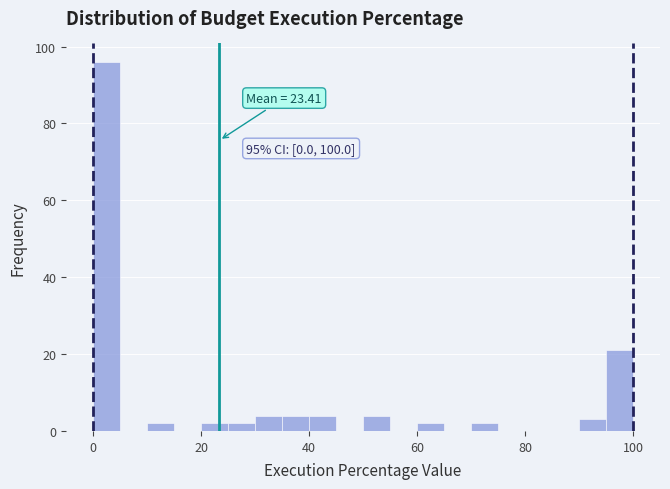

Read against the x-axis, roughly where is the centre of the tallest bar?

2